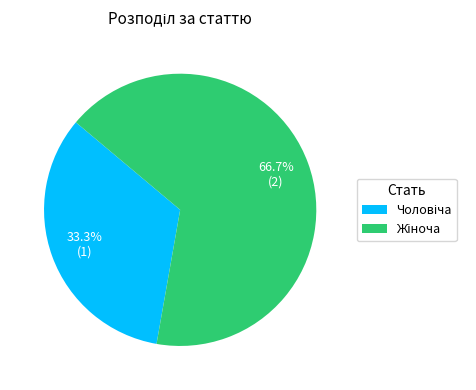

Does any single category account for the majority?

Yes